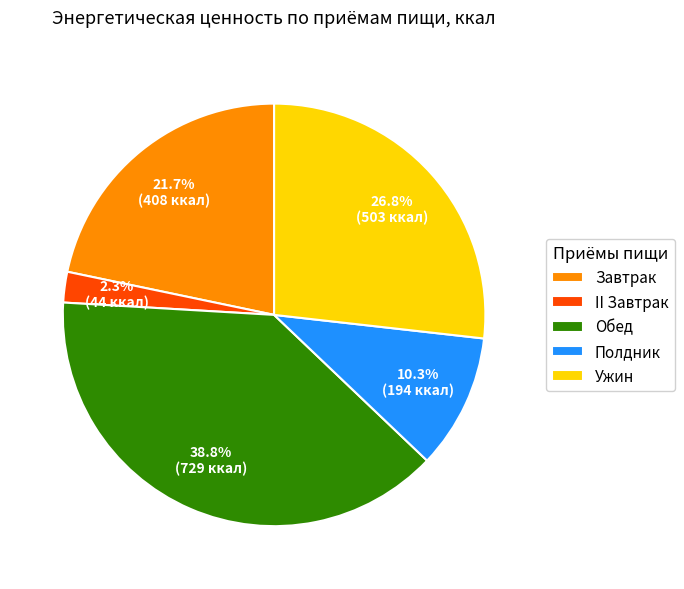

How many slices are in this pie chart?

5